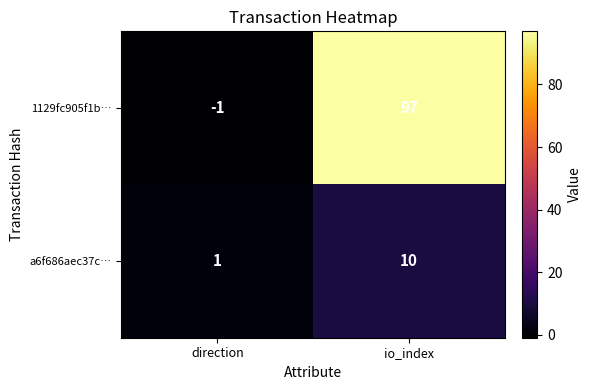

List the series in order of their overall mean, highest first.

1129fc905f1b…, a6f686aec37c…